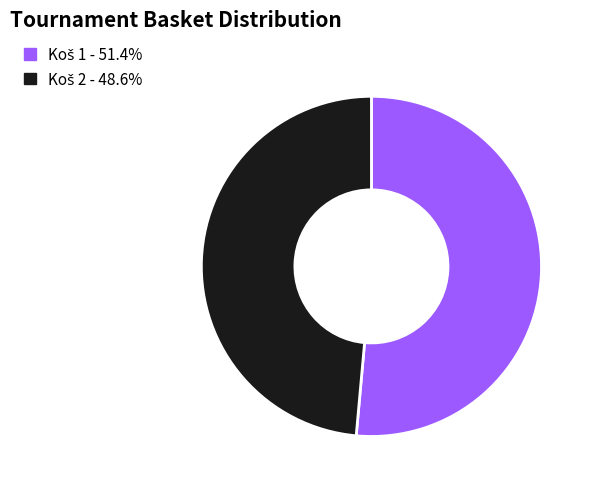

Is there any slice that represents more than half of the pie?

Yes